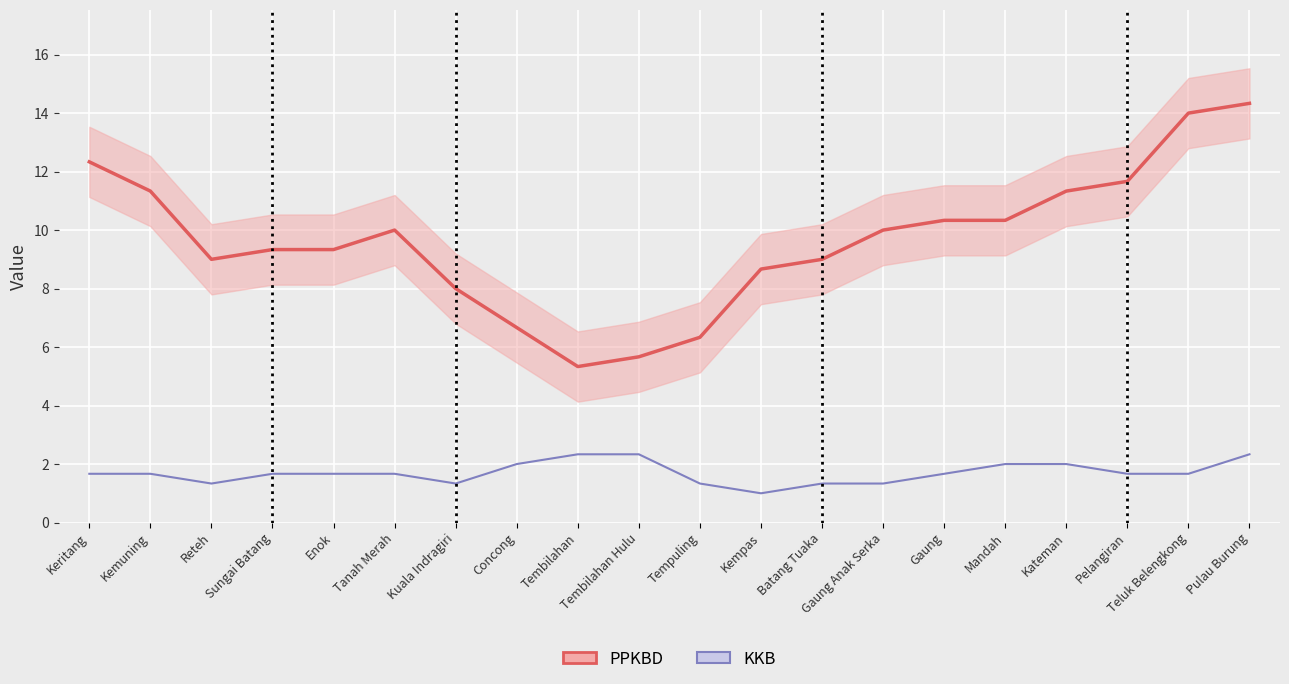

Where is the data nearest to the value 1?

Kempas